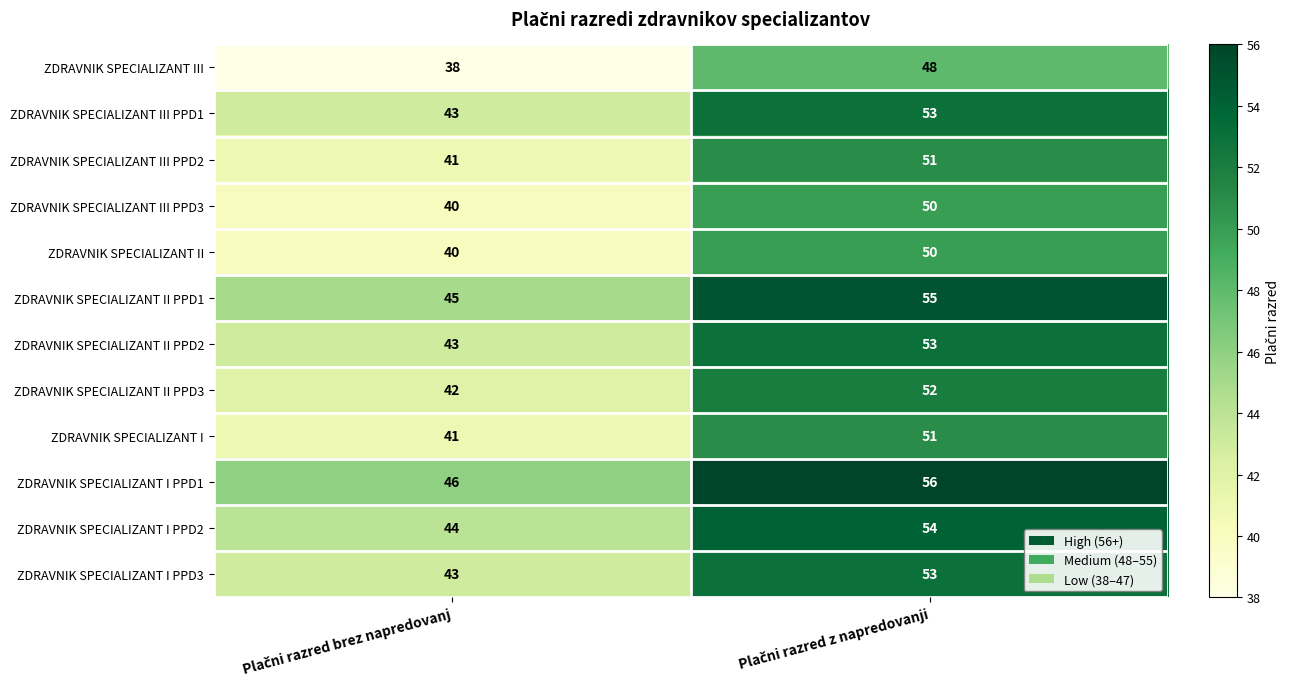

What is the highest value of the ZDRAVNIK SPECIALIZANT I PPD2 series?

54